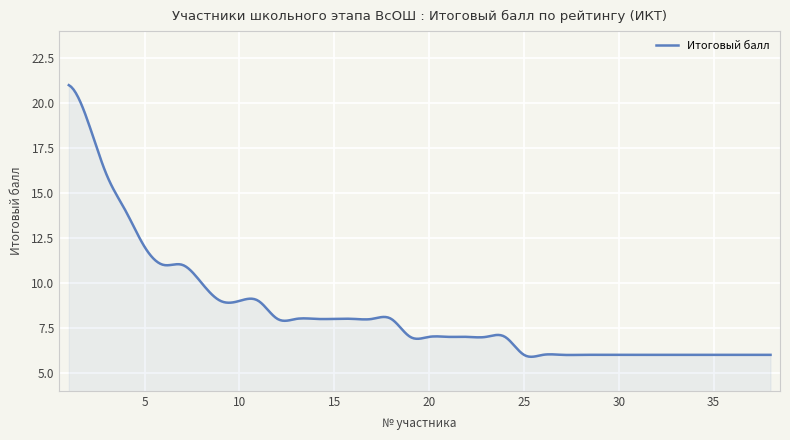

What is the difference between the maximum and minimum values?

15.1